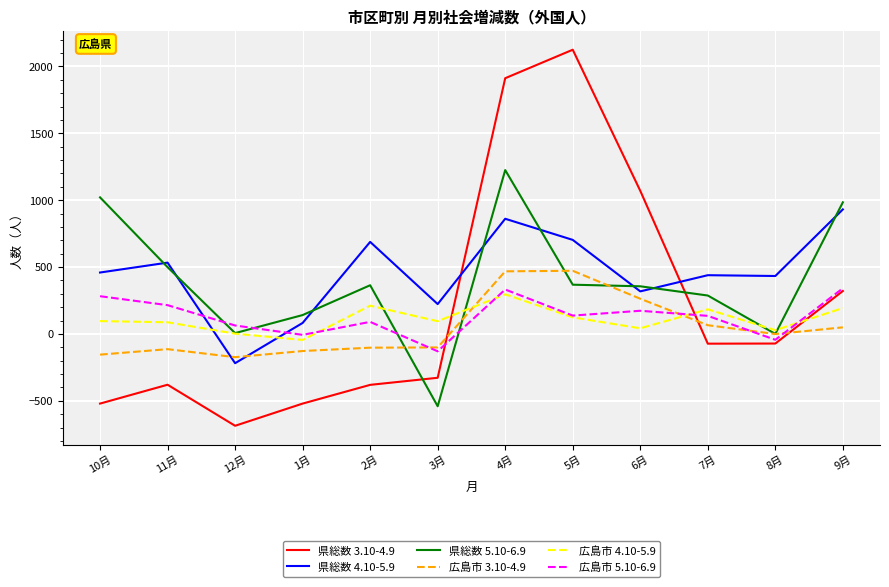

At which category does the chart reach its minimum across all series?

12月